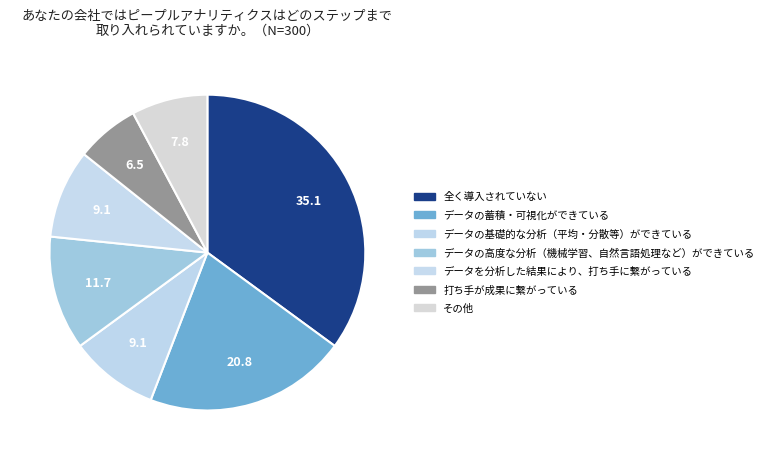

How many segments does this pie chart have?

7